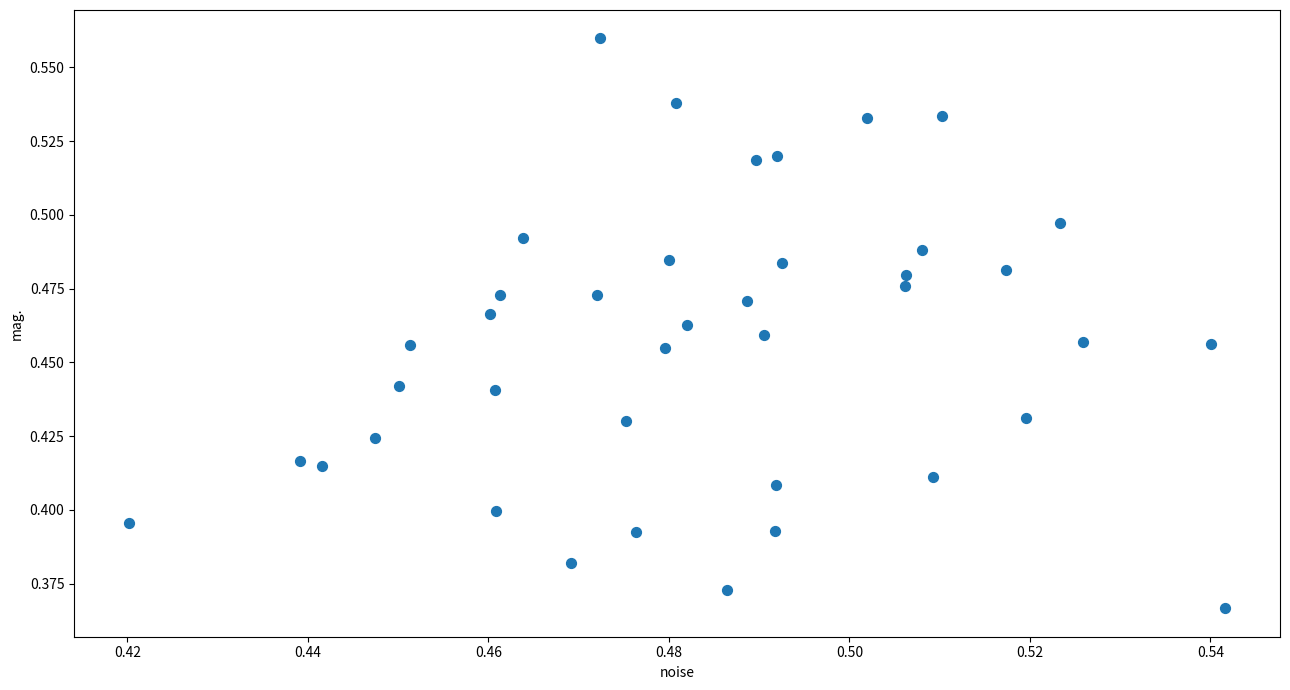

How many points are shown in the scatter plot?

40